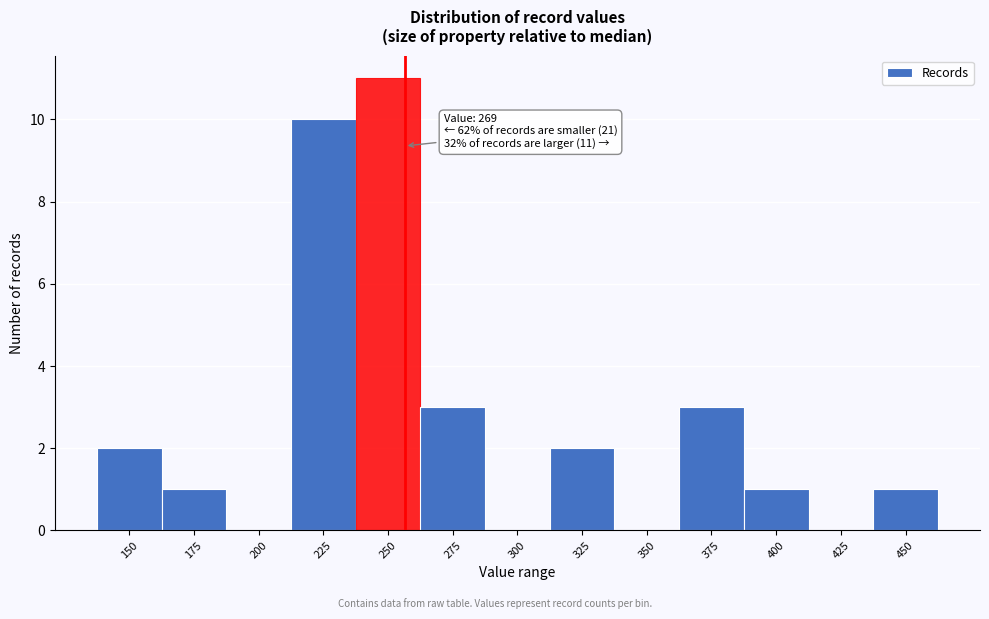

Reading left to right, transcribe all the data shown in this chart.

150=2	175=1	200=0	225=10	250=11	275=3	300=0	325=2	350=0	375=3	400=1	425=0	450=1